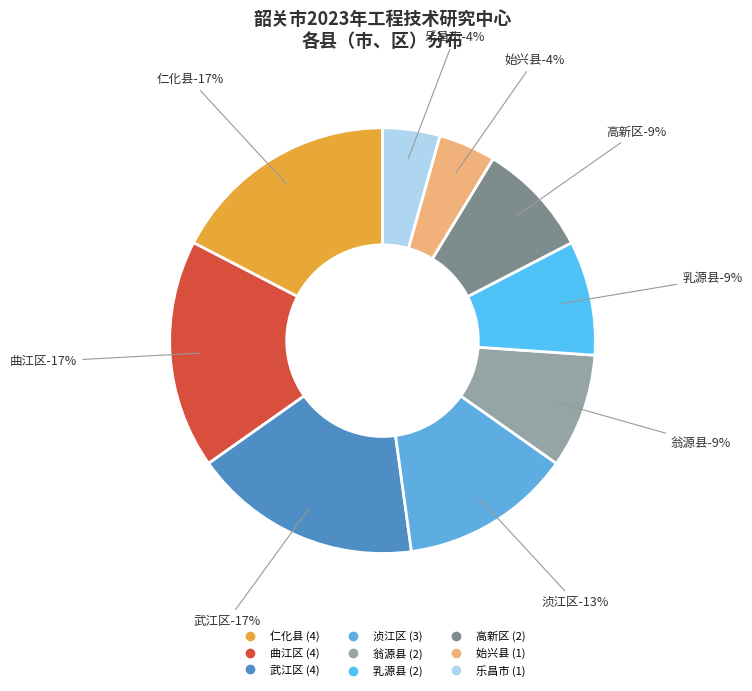

To the nearest percent, what is the difference between the largest and smallest slice percentages?

13%